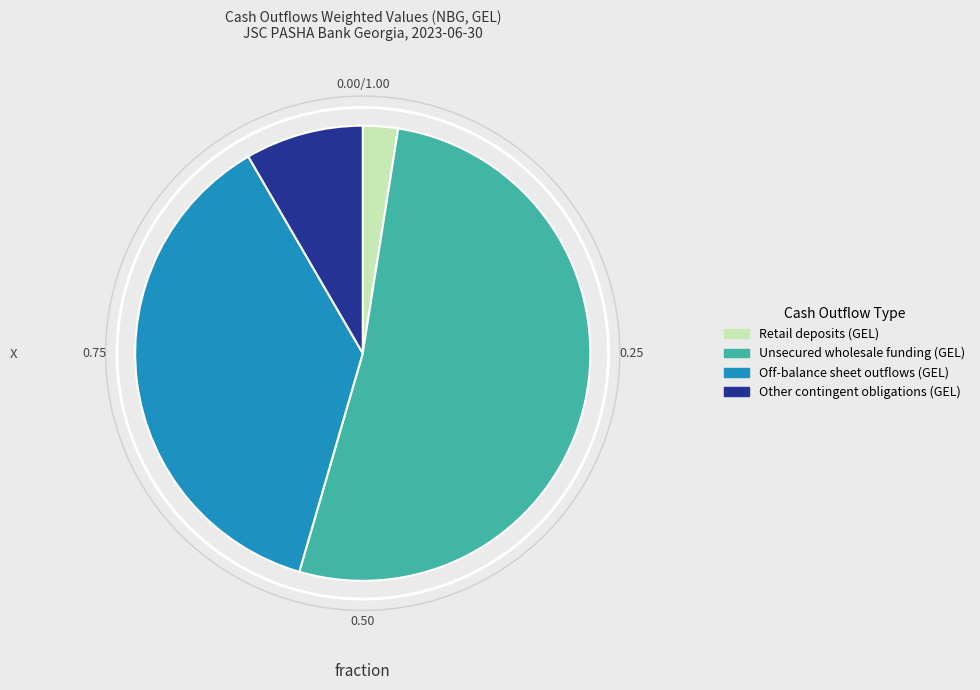

Is there a majority slice in this chart?

Yes